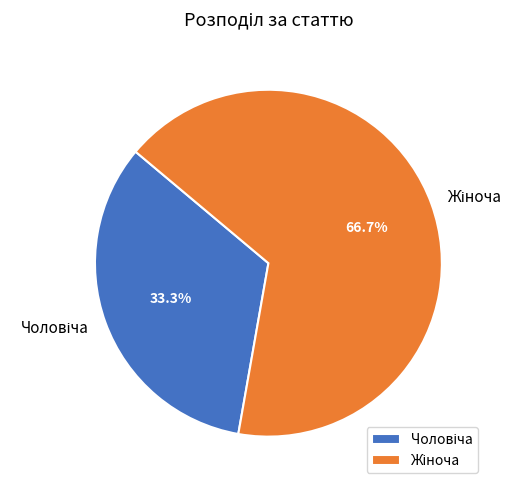

Is there any slice that represents more than half of the pie?

Yes